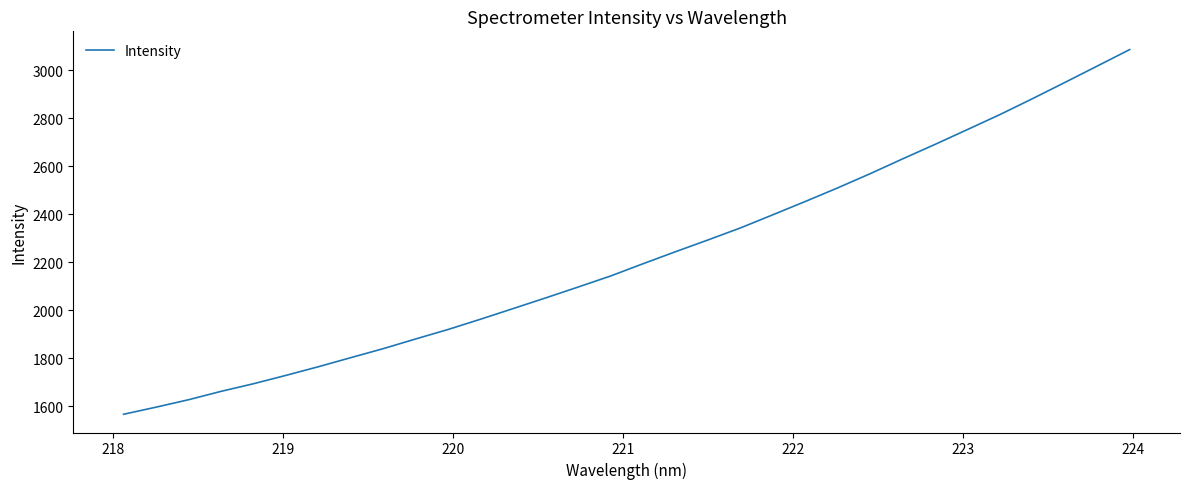

Does the chart have visible grid lines?

No